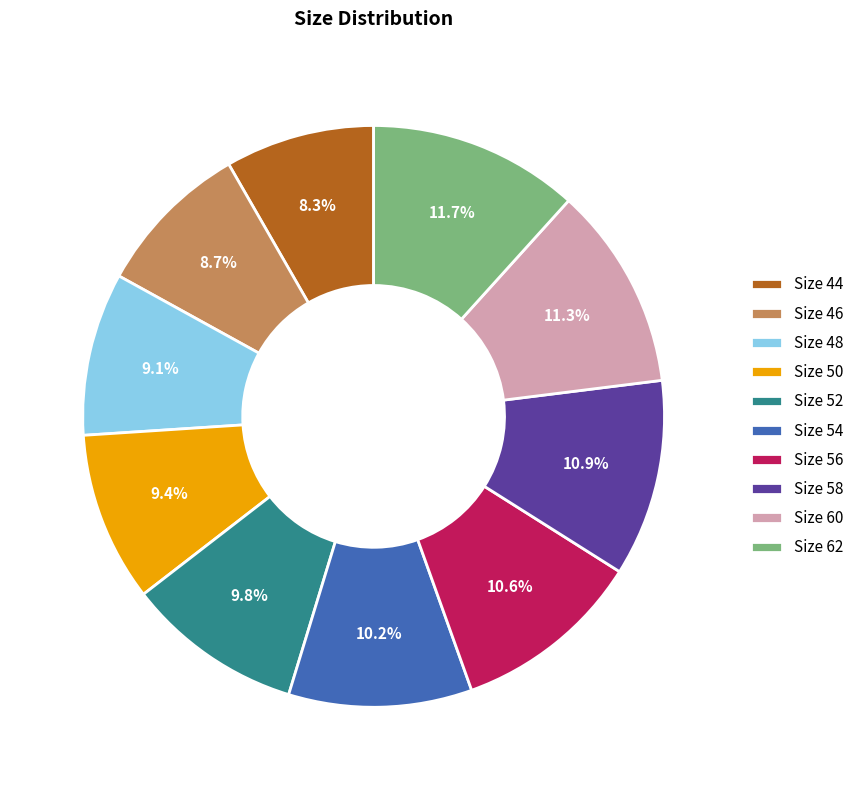

To the nearest percent, what portion does Size 50 represent?

9%